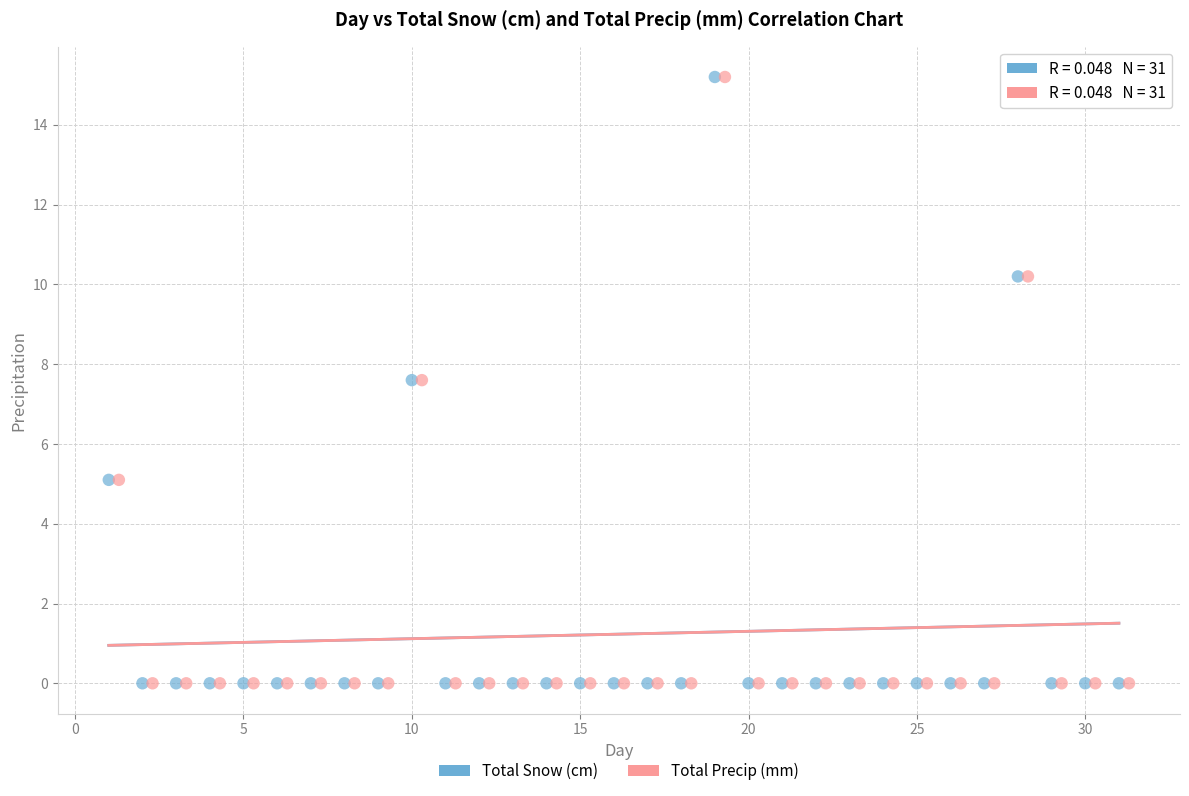

What are all the series names shown in the legend?

Total Snow (cm), Total Precip (mm)